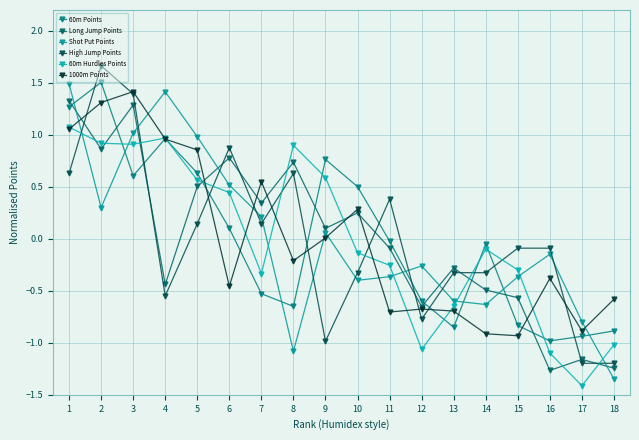

Read the High Jump Points value at 9.

-1.0